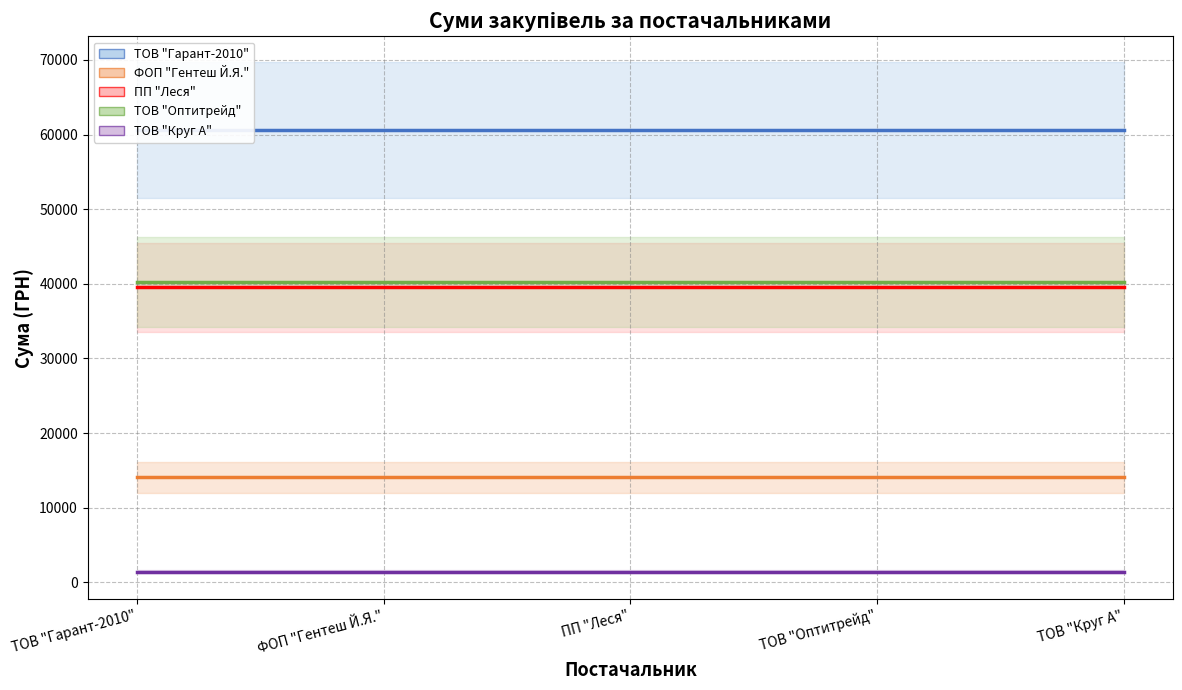

Reading right to left, transcribe all the data shown in this chart.

ТОВ "Гарант-2010": 60626.1	60626.1	60626.1	60626.1	60626.1
ФОП "Гентеш Й.Я.": 14069.3	14069.3	14069.3	14069.3	14069.3
ПП "Леся": 39542.4	39542.4	39542.4	39542.4	39542.4
ТОВ "Оптитрейд": 40191.5	40191.5	40191.5	40191.5	40191.5
ТОВ "Круг А": 1442.8	1442.8	1442.8	1442.8	1442.8